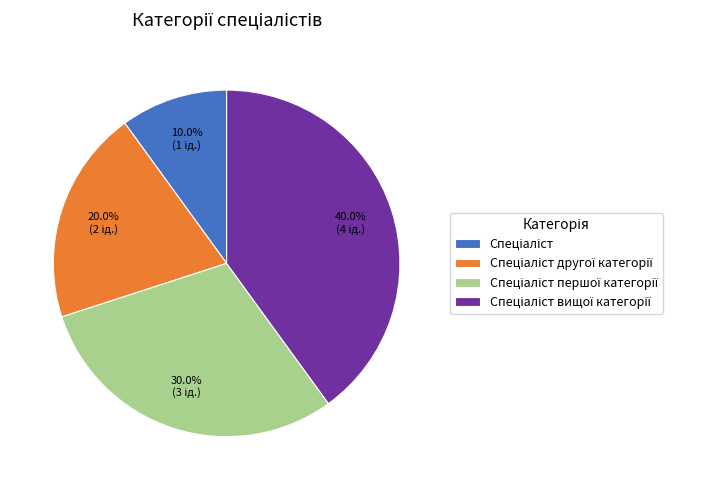

Is there any slice that represents more than half of the pie?

No